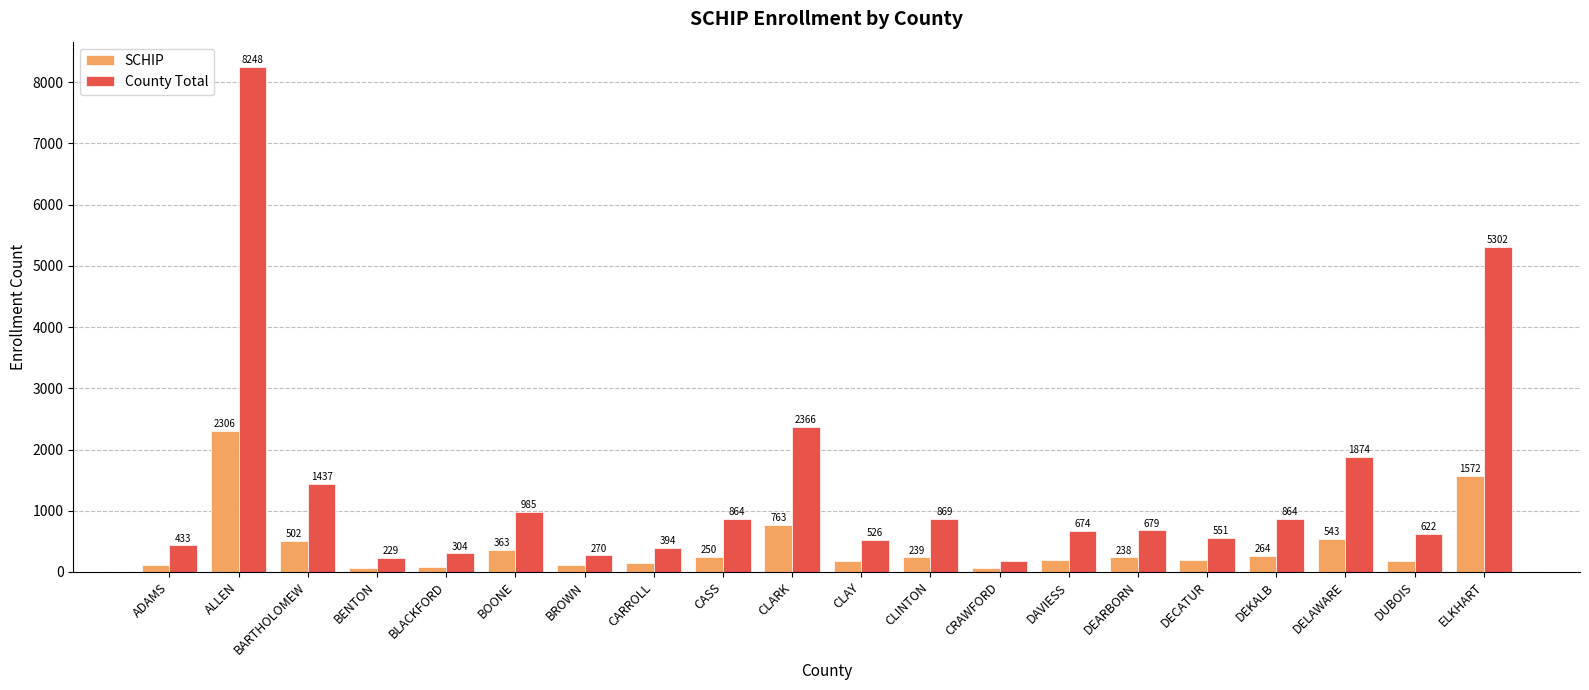

Reading left to right, list all the values displayed in this chart.

SCHIP: 118	2306	502	70	89	363	107	153	250	763	183	239	61	197	238	194	264	543	184	1572
County Total: 433	8248	1437	229	304	985	270	394	864	2366	526	869	178	674	679	551	864	1874	622	5302